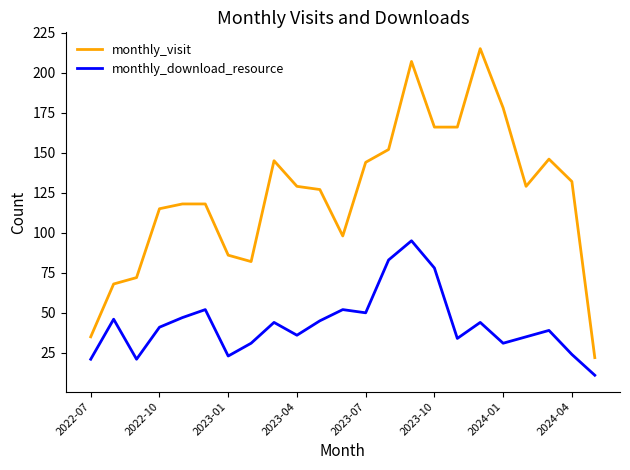

What is the greatest value displayed?

215